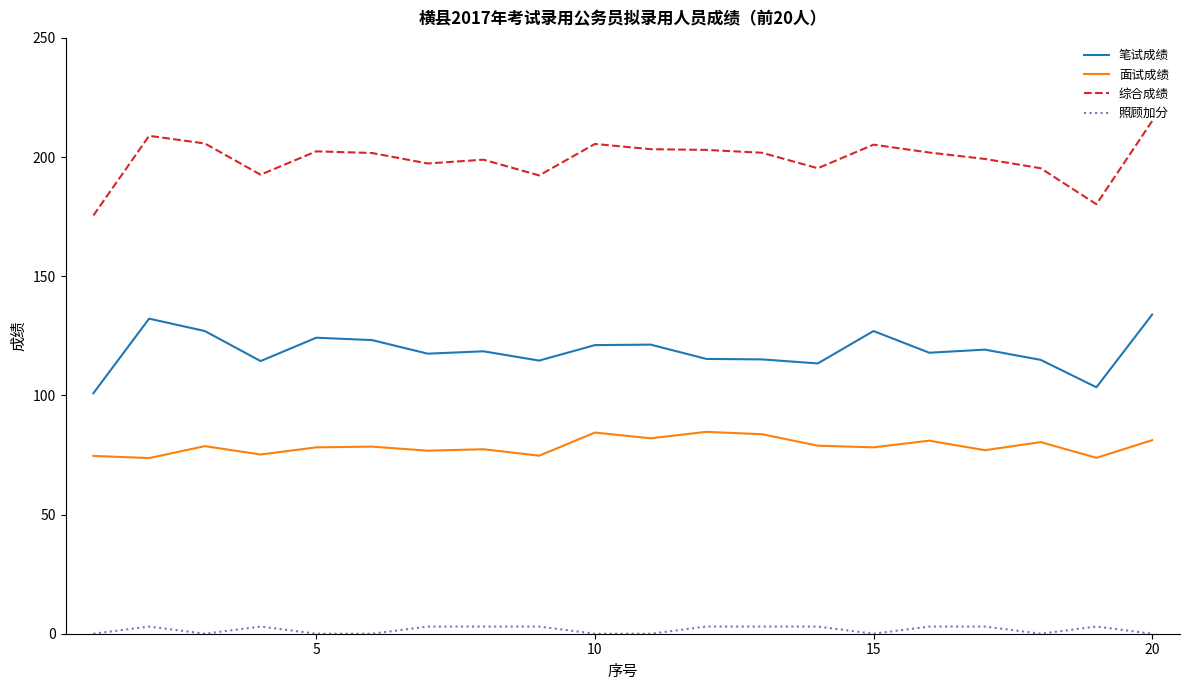

Rank the series by their maximum value, from highest to lowest.

综合成绩, 笔试成绩, 面试成绩, 照顾加分